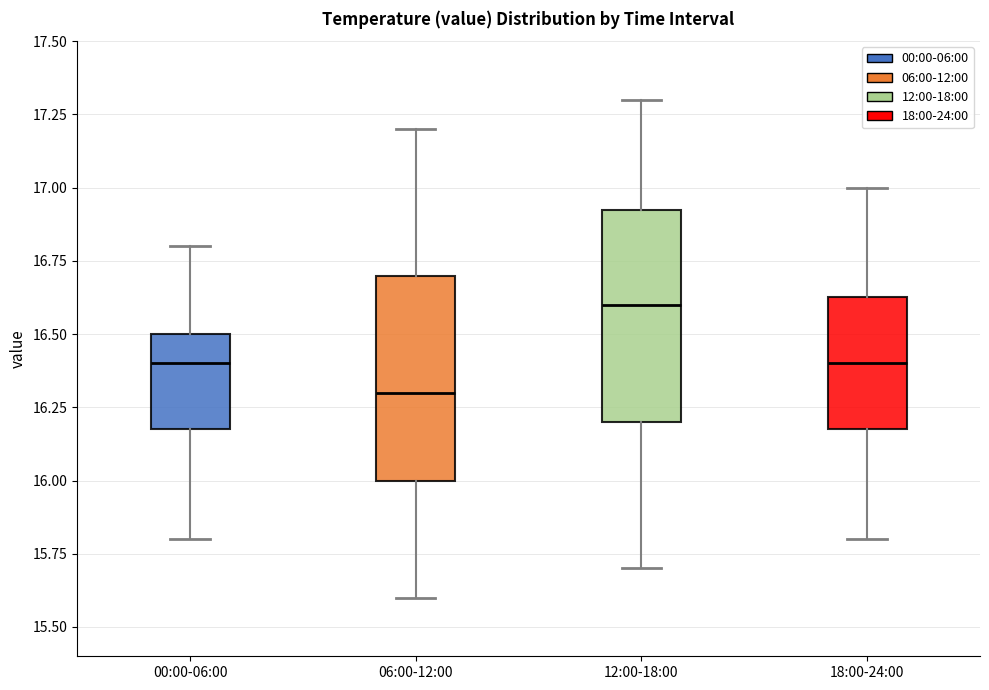

Reading left to right, transcribe this box plot: for each box, give where its median line is, the range the box spans, and where its two whiskers end, as read against the y-axis. The values are not printed on the chart, so give them approximately, as read against the axis.

00:00-06:00: median 16.40, box 16.20 to 16.50, whiskers 15.80 to 16.80
06:00-12:00: median 16.30, box 16.00 to 16.70, whiskers 15.60 to 17.20
12:00-18:00: median 16.60, box 16.20 to 16.95, whiskers 15.70 to 17.30
18:00-24:00: median 16.40, box 16.20 to 16.65, whiskers 15.80 to 17.00